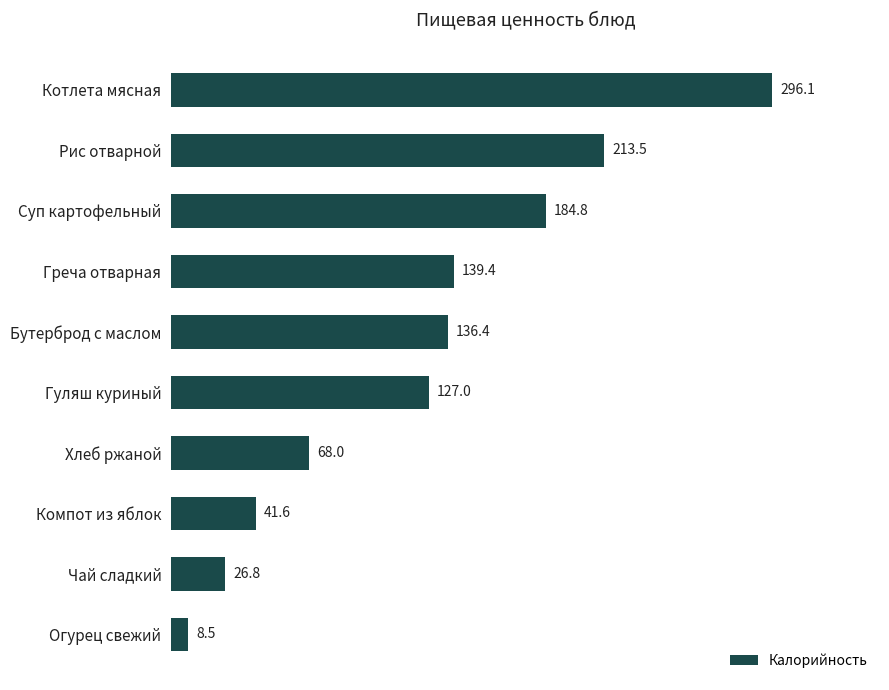

Does the chart contain any negative values?

No